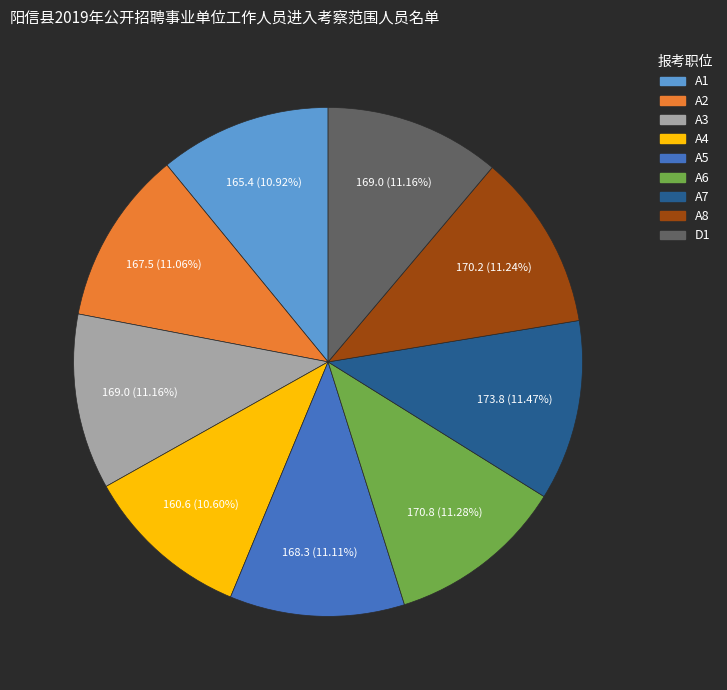

To the nearest percent, what percentage of the pie is A7?

11%